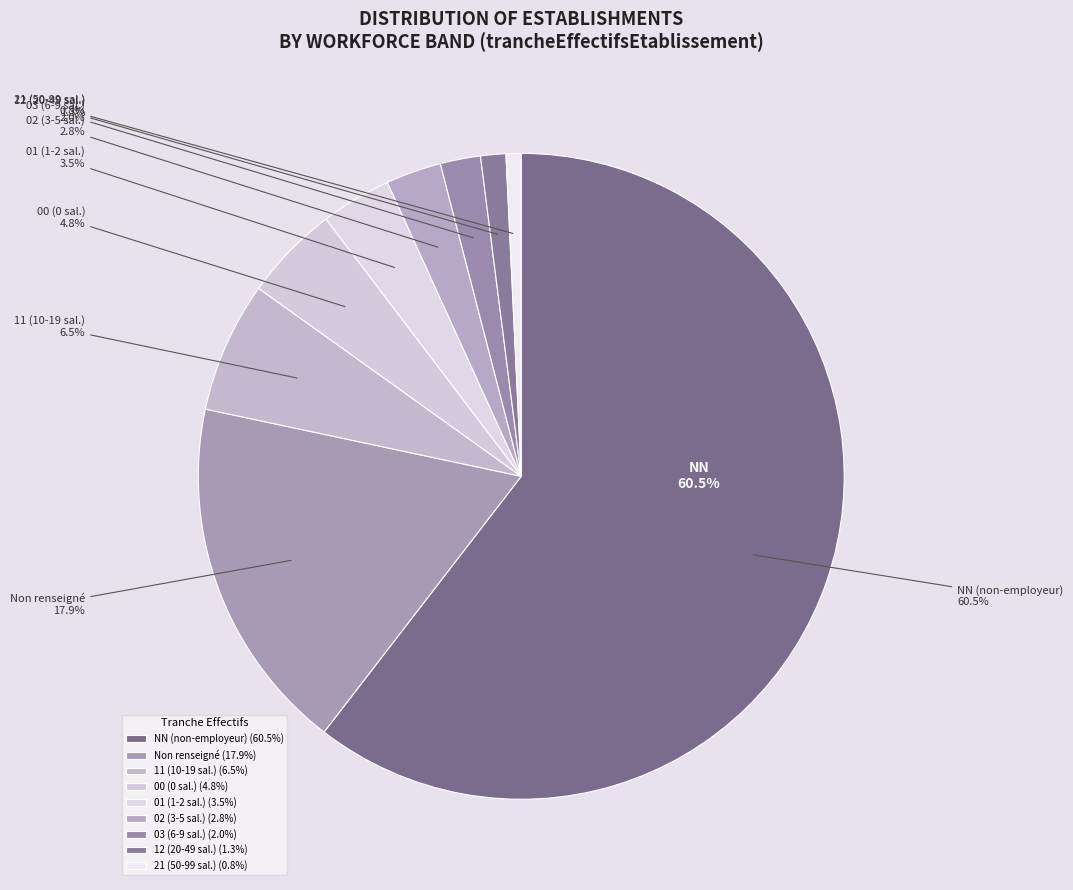

What is the majority slice?

NN